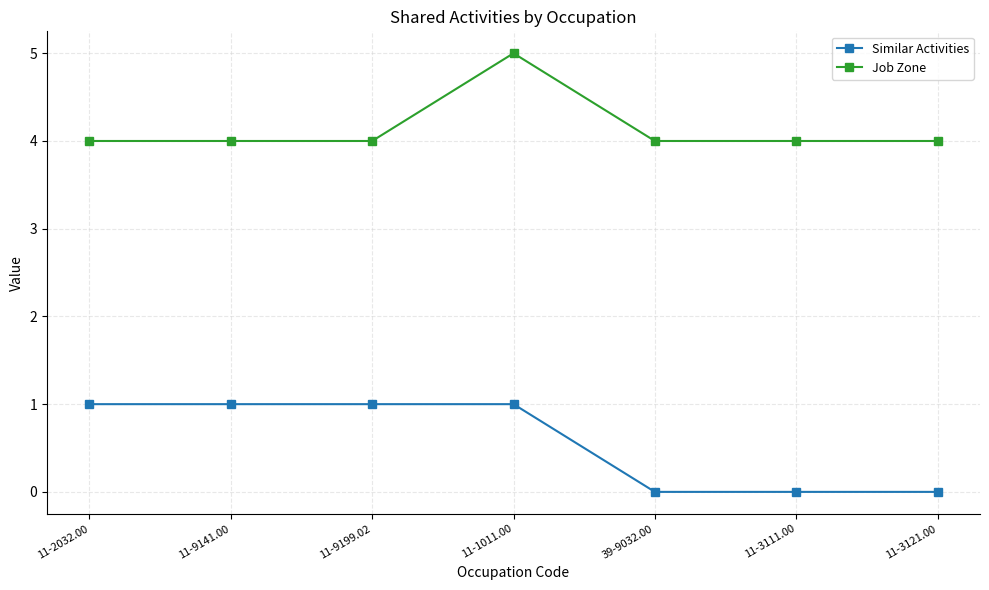

True or false: Similar Activities and Job Zone intersect in this chart.

False